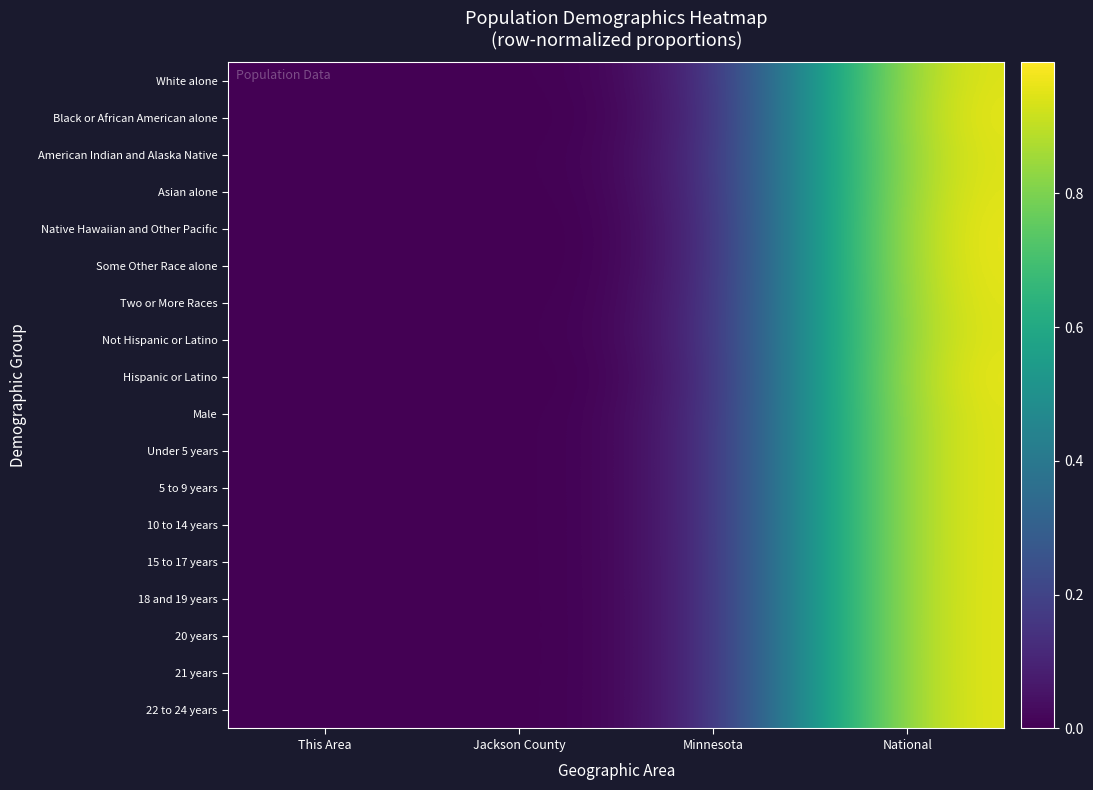

Reading left to right, extract all data points from this chart.

White alone: This Area=0.0	Jackson County=0.0	Minnesota=0.0	National=1.0
Black or African American alone: This Area=0.0	Jackson County=0.0	Minnesota=0.0	National=1.0
American Indian and Alaska Native: This Area=0.0	Jackson County=0.0	Minnesota=0.0	National=1.0
Asian alone: This Area=0.0	Jackson County=0.0	Minnesota=0.0	National=1.0
Native Hawaiian and Other Pacific: This Area=0.0	Jackson County=0.0	Minnesota=0.0	National=1.0
Some Other Race alone: This Area=0.0	Jackson County=0.0	Minnesota=0.0	National=1.0
Two or More Races: This Area=0.0	Jackson County=0.0	Minnesota=0.0	National=1.0
Not Hispanic or Latino: This Area=0.0	Jackson County=0.0	Minnesota=0.0	National=1.0
Hispanic or Latino: This Area=0.0	Jackson County=0.0	Minnesota=0.0	National=1.0
Male: This Area=0.0	Jackson County=0.0	Minnesota=0.0	National=1.0
Under 5 years: This Area=0.0	Jackson County=0.0	Minnesota=0.0	National=1.0
5 to 9 years: This Area=0.0	Jackson County=0.0	Minnesota=0.0	National=1.0
10 to 14 years: This Area=0.0	Jackson County=0.0	Minnesota=0.0	National=1.0
15 to 17 years: This Area=0.0	Jackson County=0.0	Minnesota=0.0	National=1.0
18 and 19 years: This Area=0.0	Jackson County=0.0	Minnesota=0.0	National=1.0
20 years: This Area=0.0	Jackson County=0.0	Minnesota=0.0	National=1.0
21 years: This Area=0.0	Jackson County=0.0	Minnesota=0.0	National=1.0
22 to 24 years: This Area=0.0	Jackson County=0.0	Minnesota=0.0	National=1.0